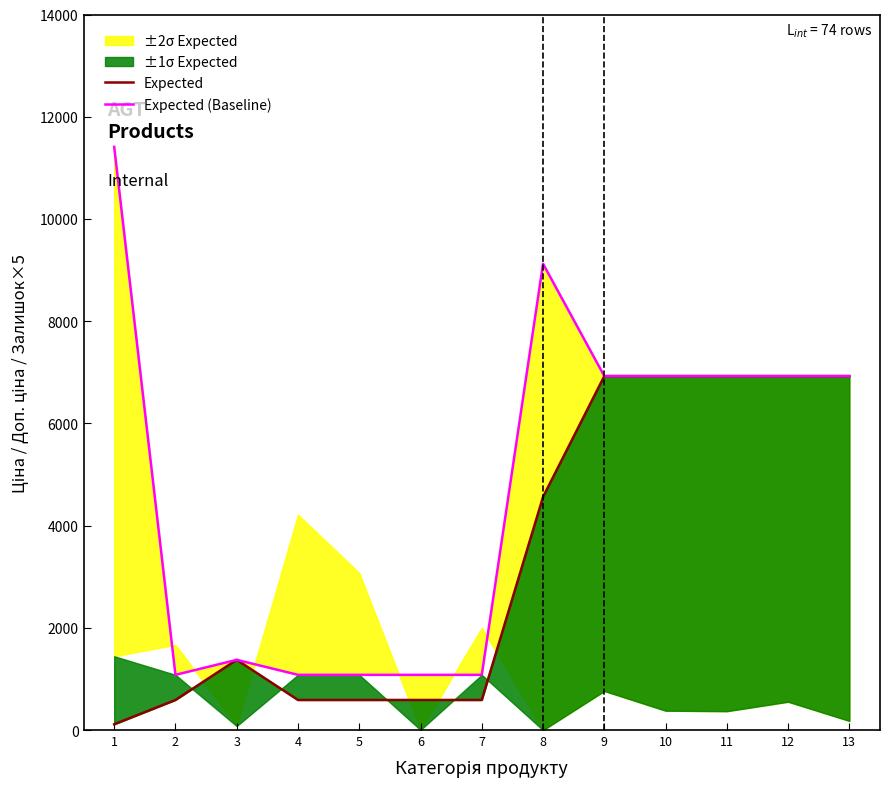

What is the approximate value of Expected at 2?

589.9